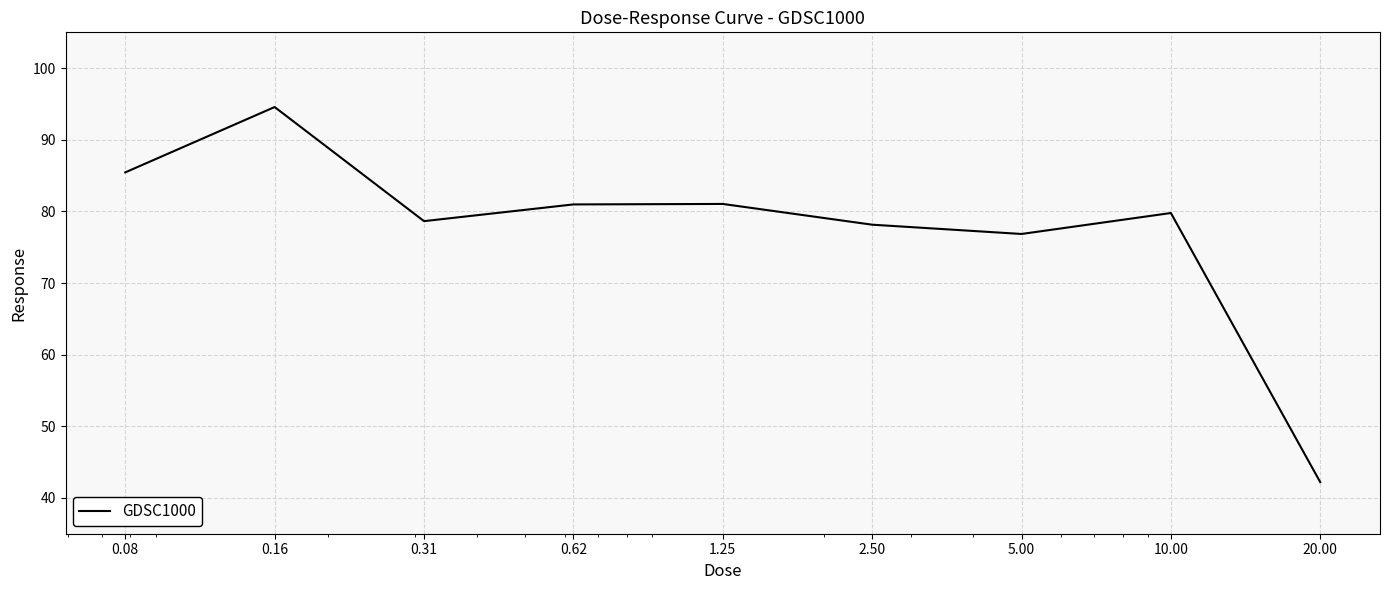

What is the sum of all values?

697.6